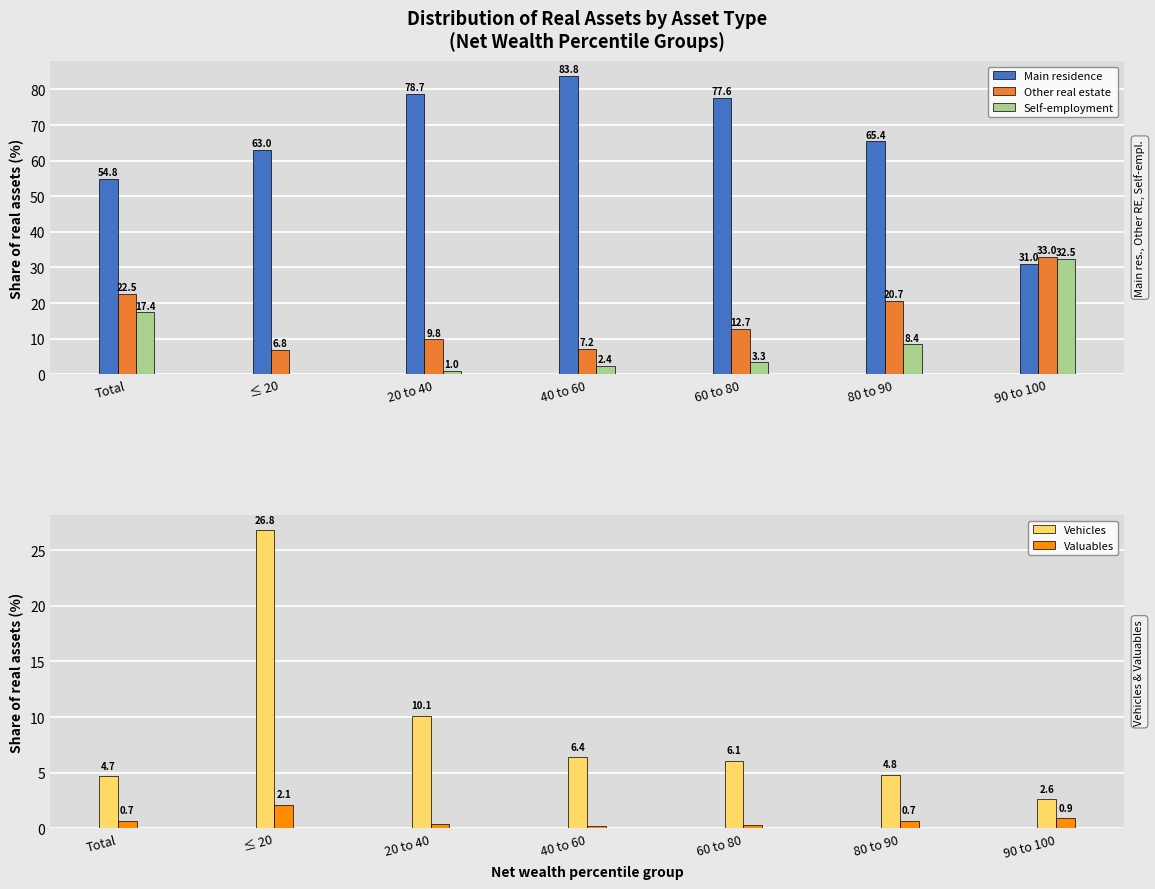

Which series has the largest total across all categories?

Main residence